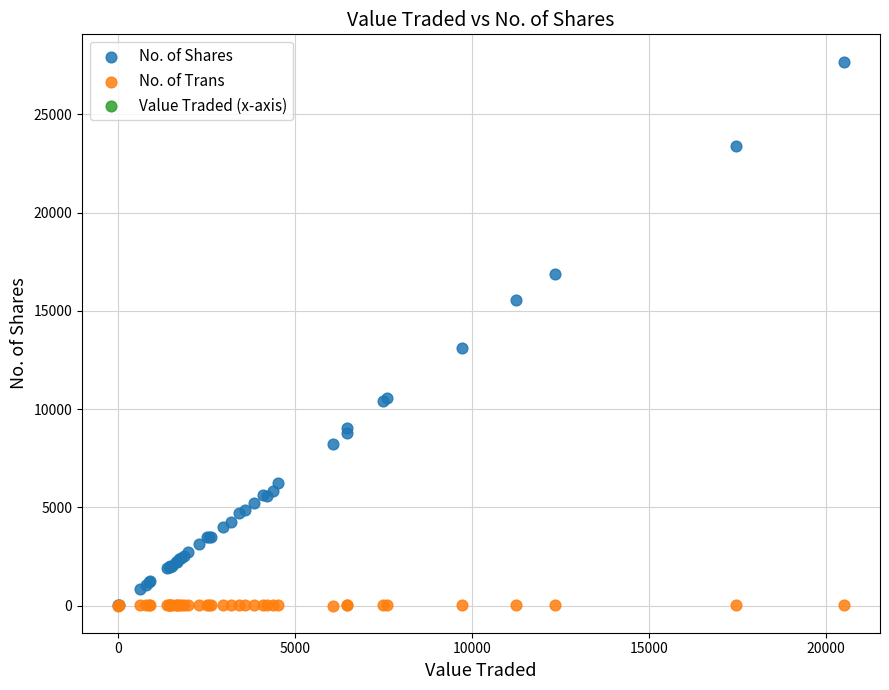

Across all series, what Y value is closest to 13845?

13120